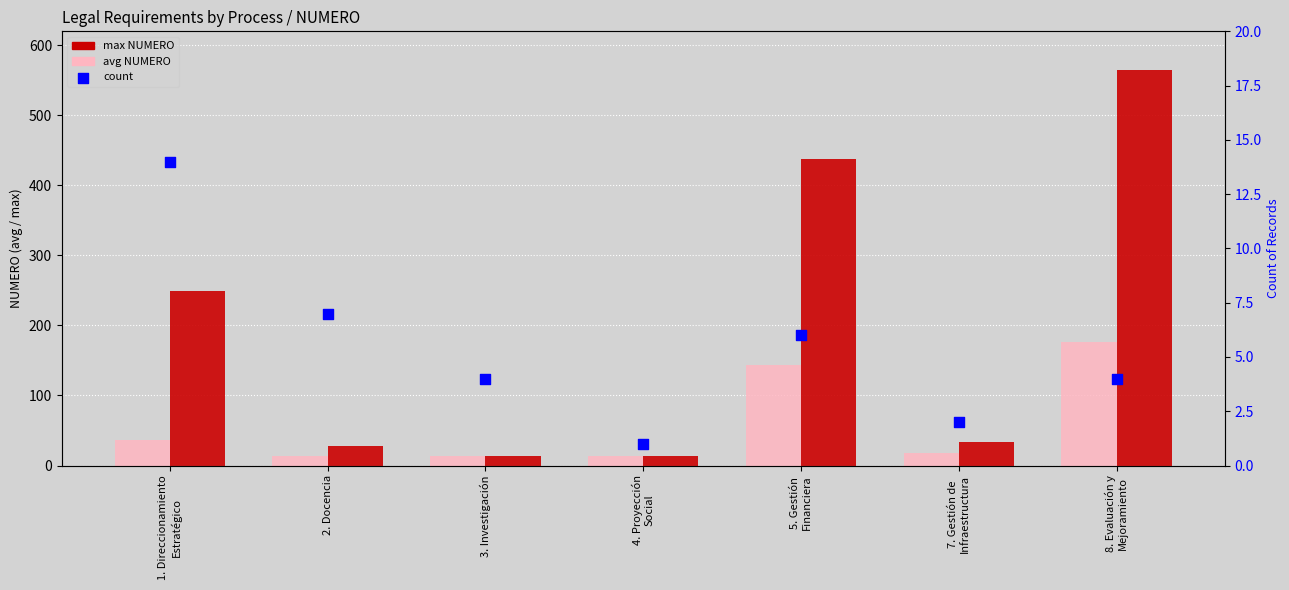

What are all the series names shown in the legend?

avg NUMERO, max NUMERO, count